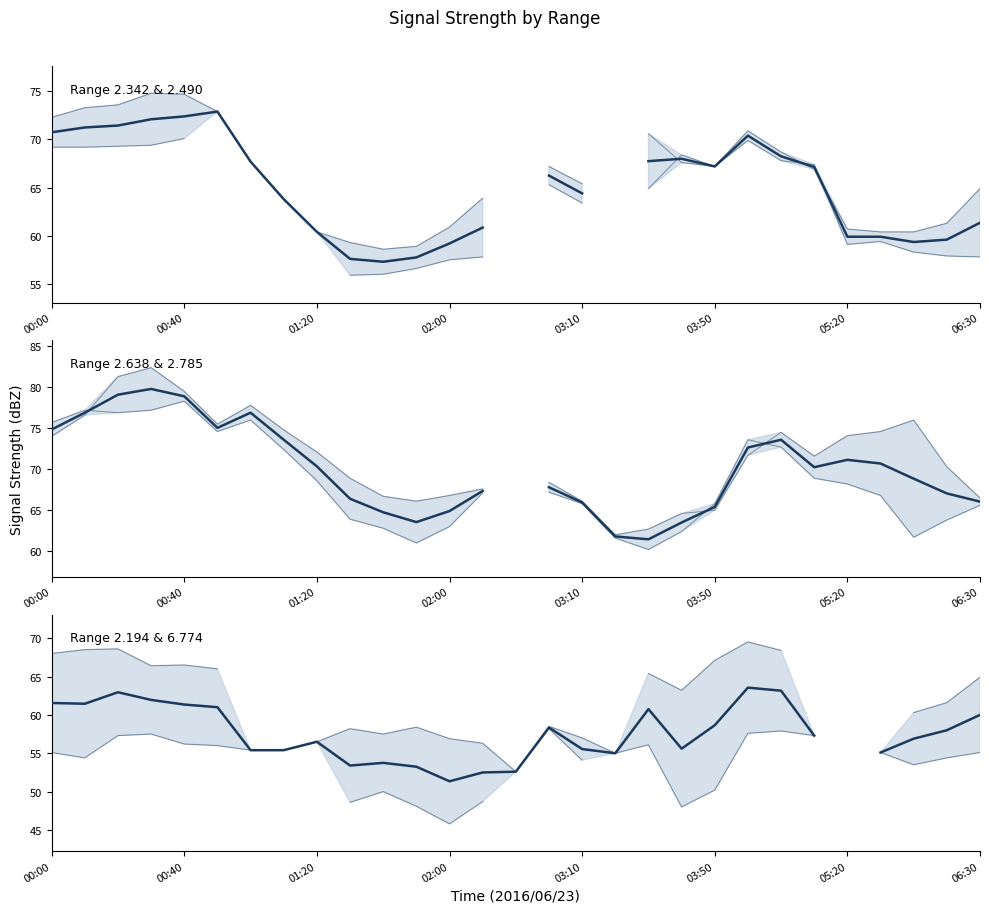

What is the change in value from 06:30 to 13?

-2.9